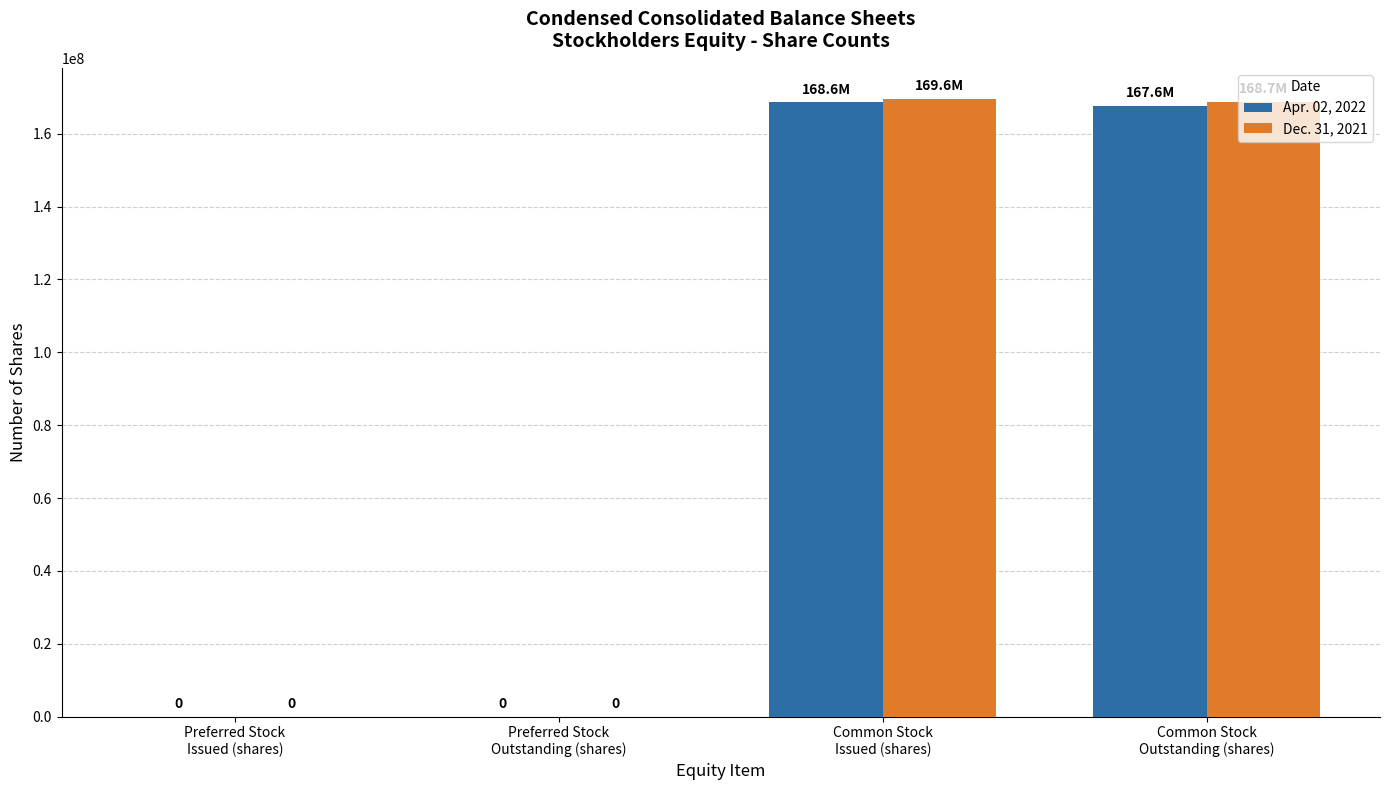

What is the highest value of the Dec. 31, 2021 series?

169600000